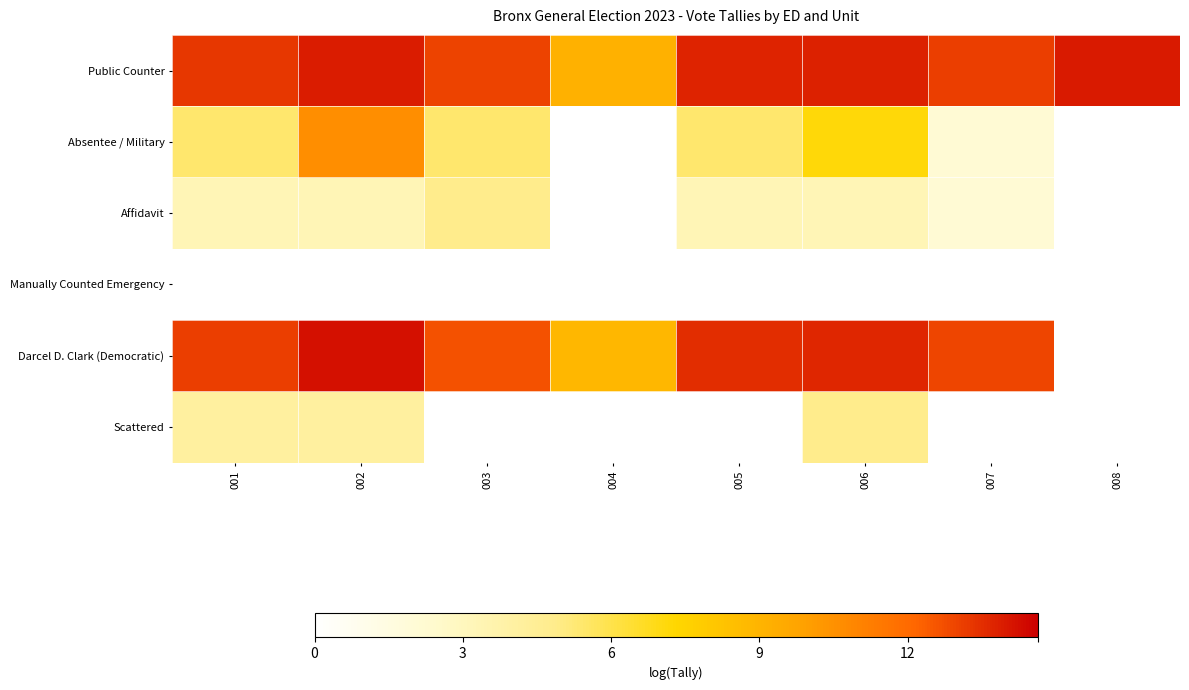

How many categories are shown in the chart?

8